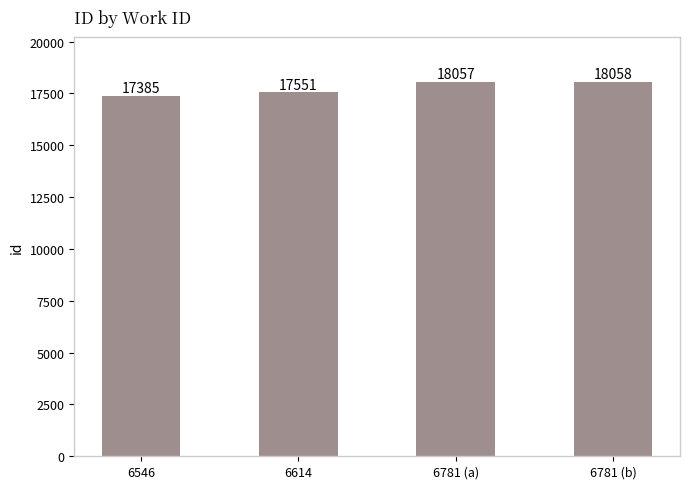

What is the maximum value shown in the chart?

18058